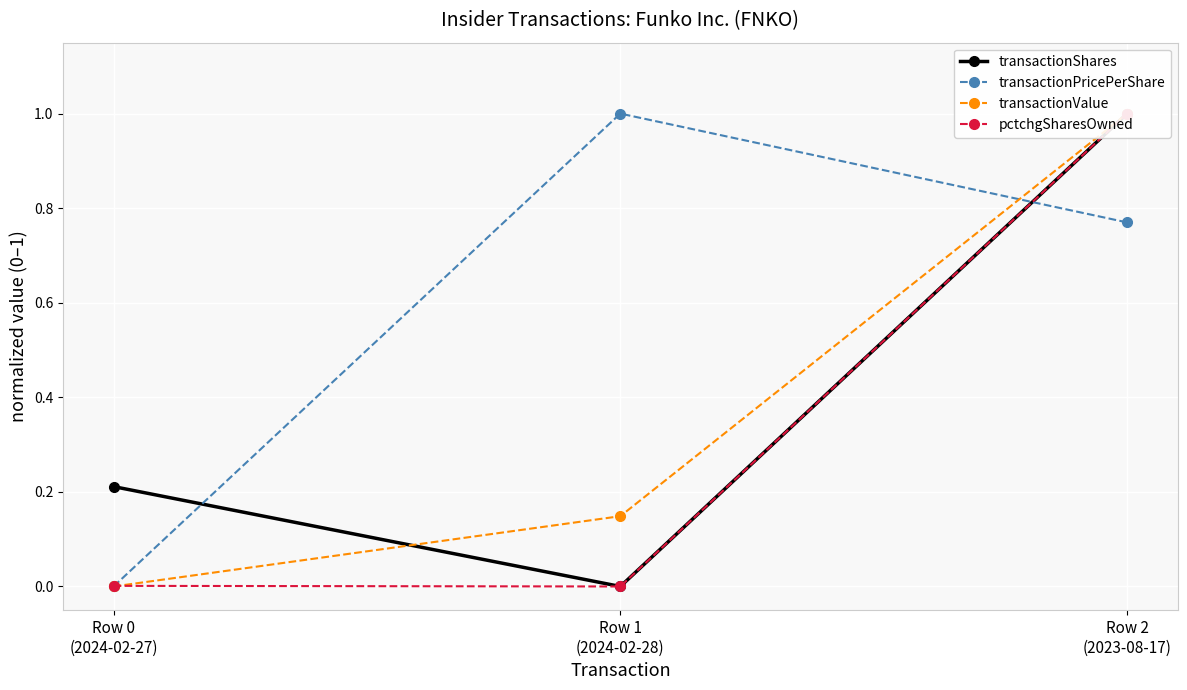

Between Row 1
(2024-02-28) and Row 0
(2024-02-27), which is larger?

Row 0
(2024-02-27)